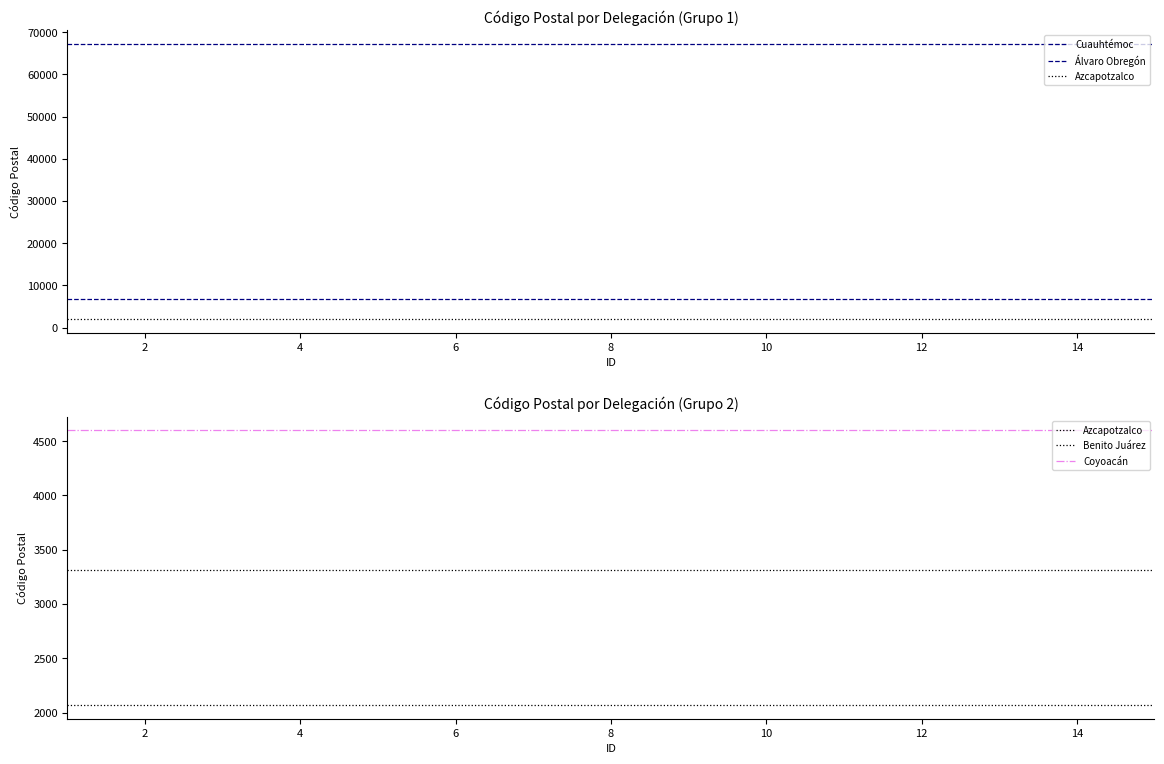

The Benito Juárez series shows 1519 at 10. True or false?

False